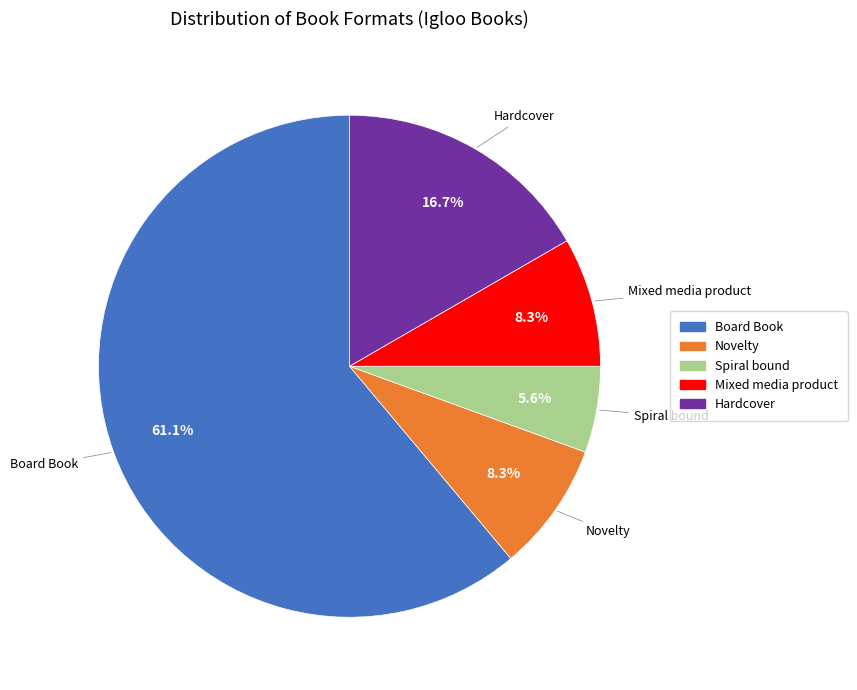

Is Hardcover the majority of the pie?

No